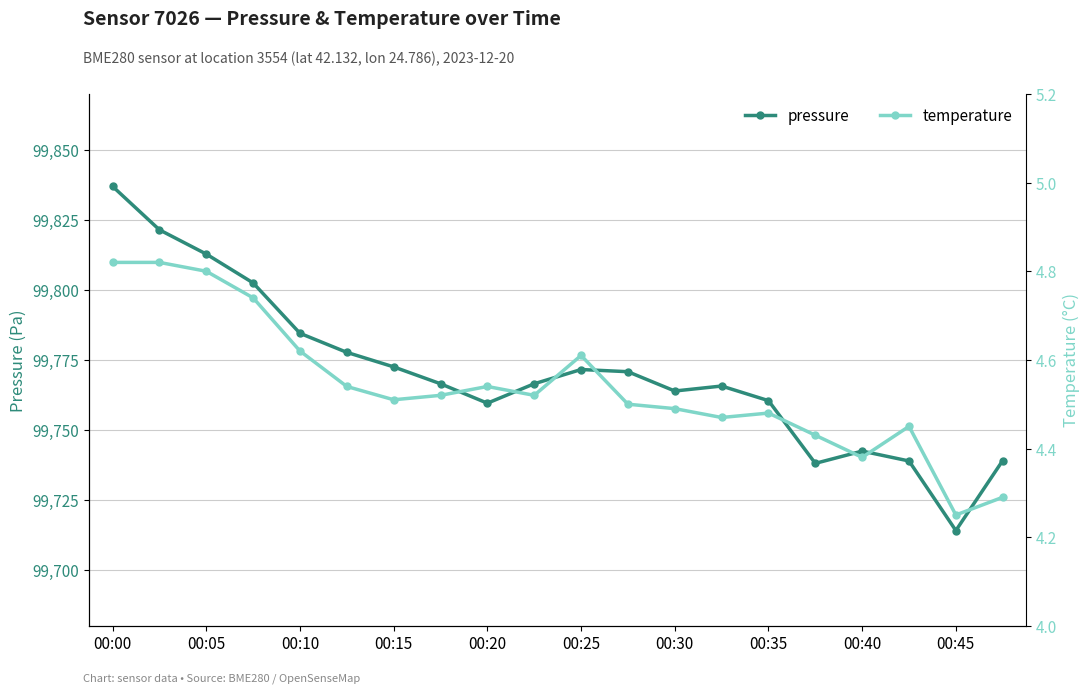

At how many categories does at least one series exceed 69694?

20